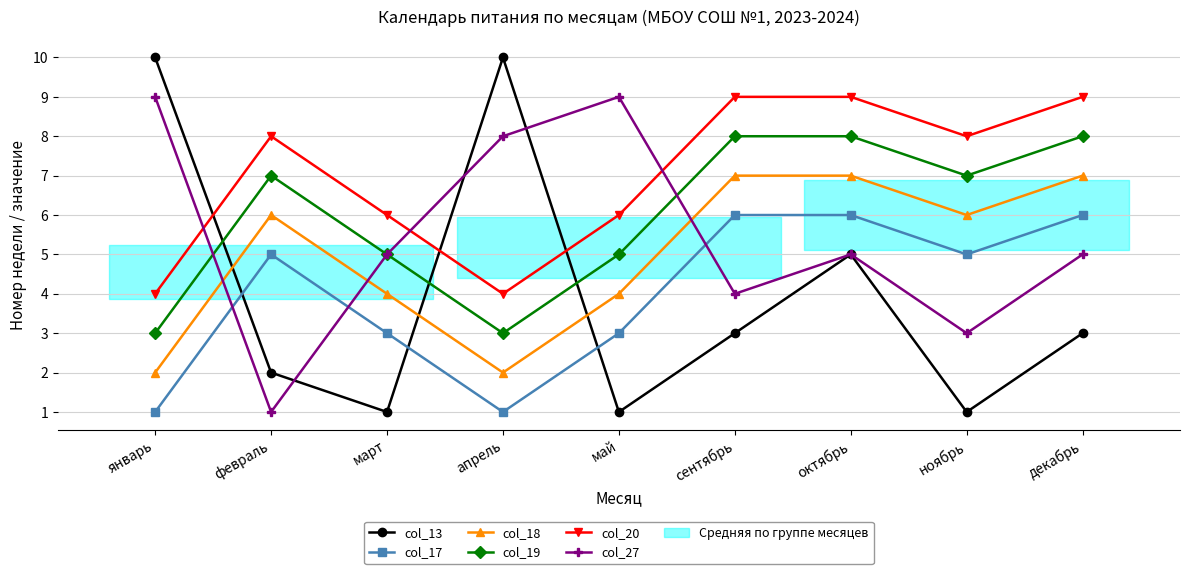

After their last crossing, which series has the higher values: col_18 or col_27?

col_18